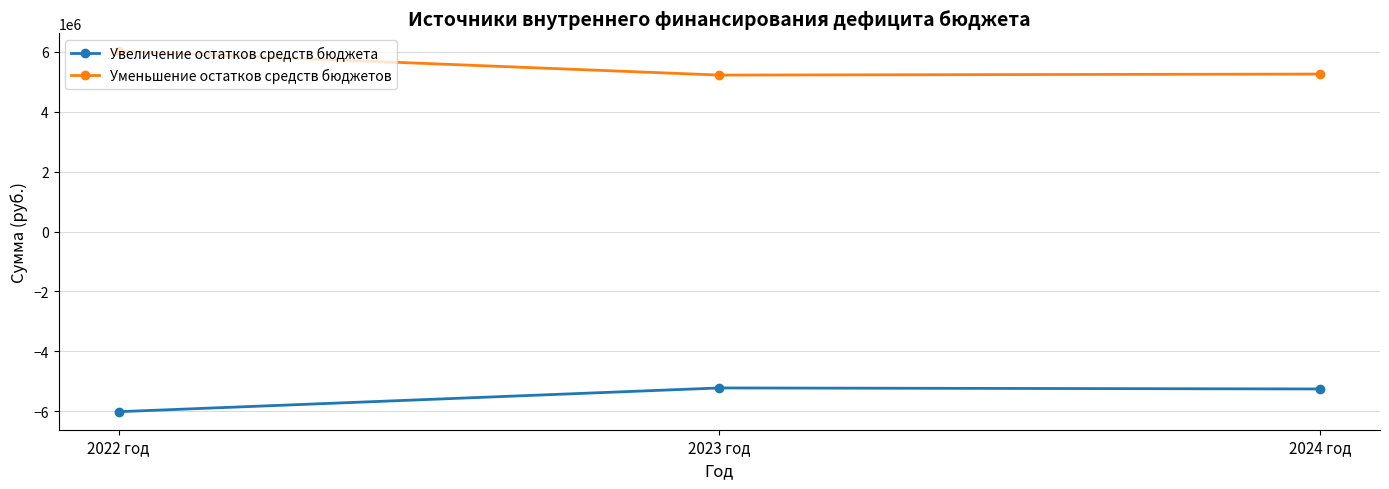

How many values in the Увеличение остатков средств бюджета series are below -5258159?

1